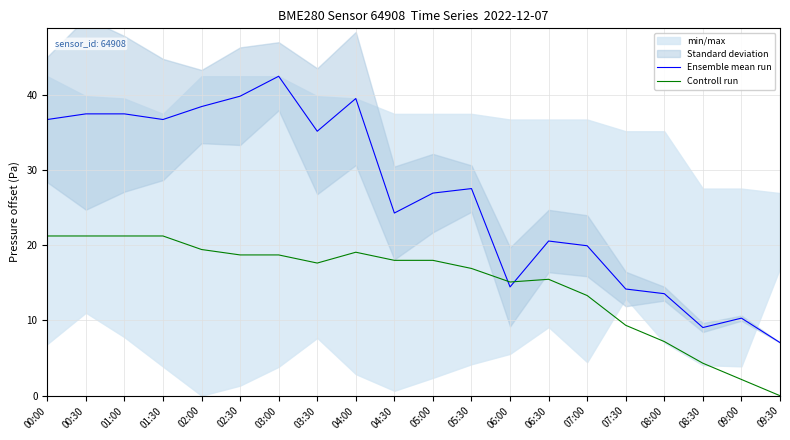

Is the value of Ensemble mean run at 08:00 greater than the value of Controll run at 06:30?

No